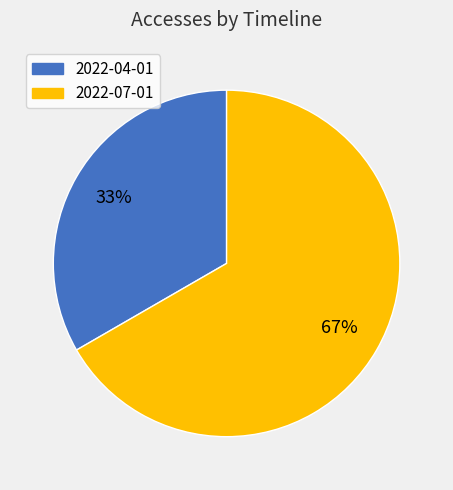

To the nearest percent, what is the average slice percentage?

50%